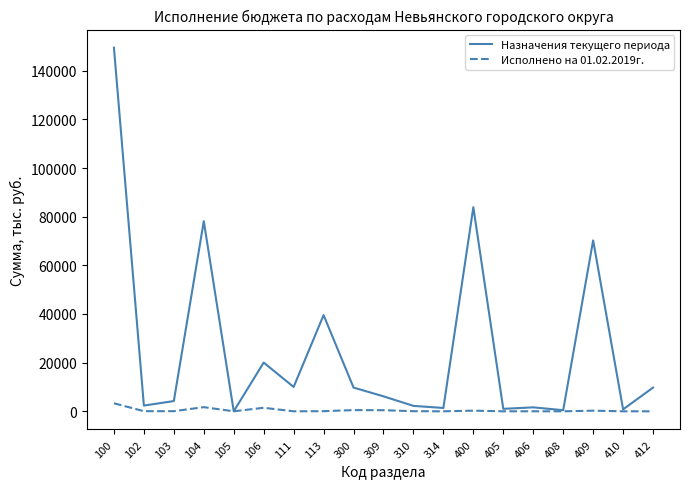

Where is the first local maximum for Исполнено на 01.02.2019г.?

104